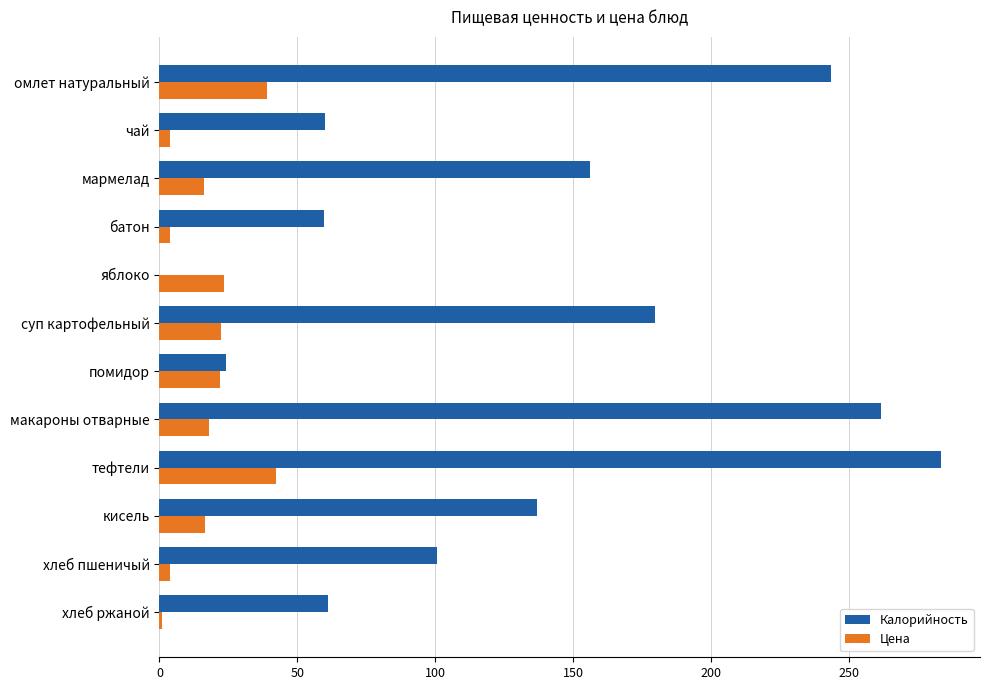

What is the maximum value for Цена?

42.4